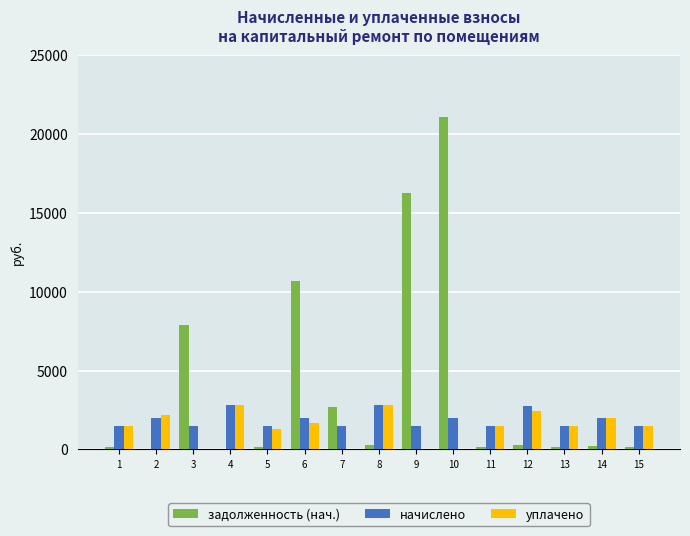

Which series has the widest spread of values?

задолженность (нач.)